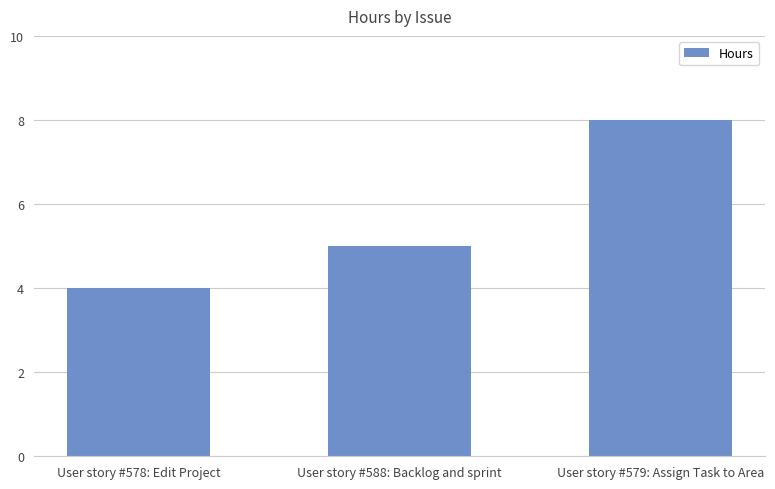

Approximately how many times larger is the value at User story #579: Assign Task to Area compared to User story #578: Edit Project?

2.0